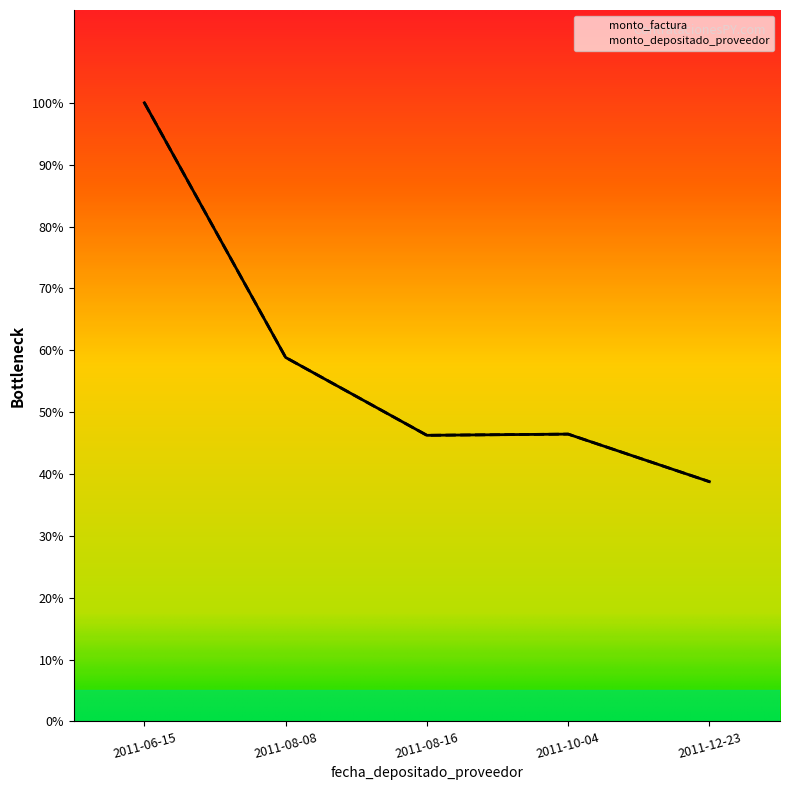

How many distinct data groups are displayed?

2